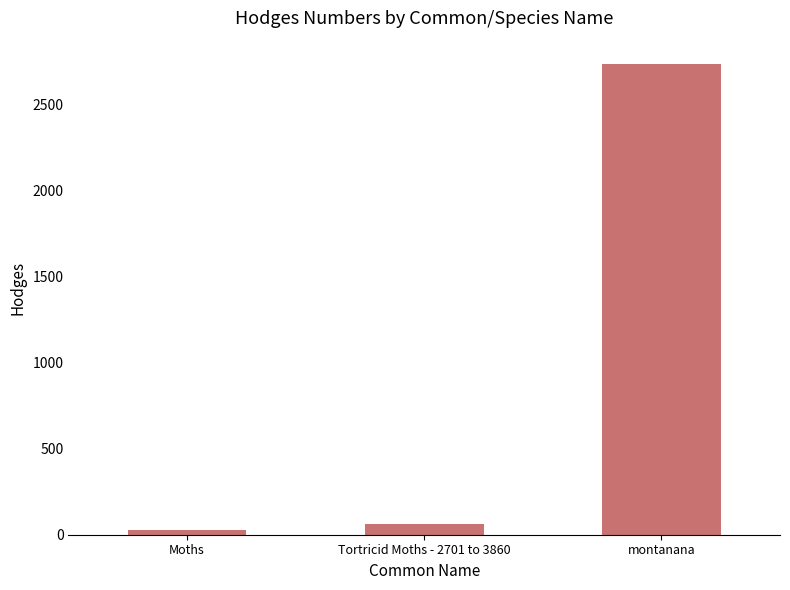

True or false: the data shows 62.1 at Tortricid Moths - 2701 to 3860.

True